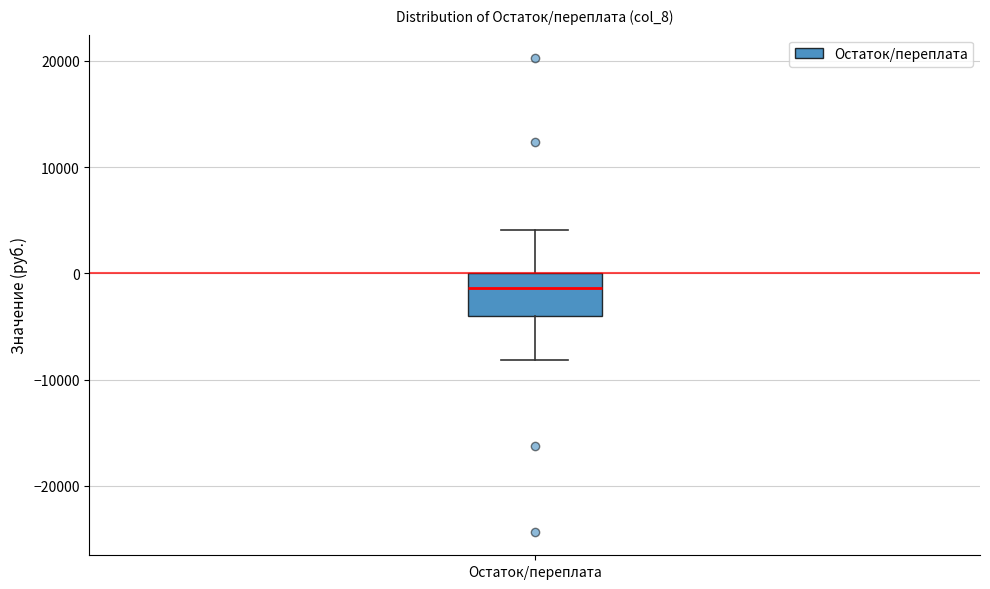

Read this box plot against the y-axis: the position of the median line, the range covered by the box, and the ends of both whiskers. The values are not printed on the chart, so give them approximately, as read against the axis.

median -1000, box -4000 to 0, whiskers -8000 to 4000